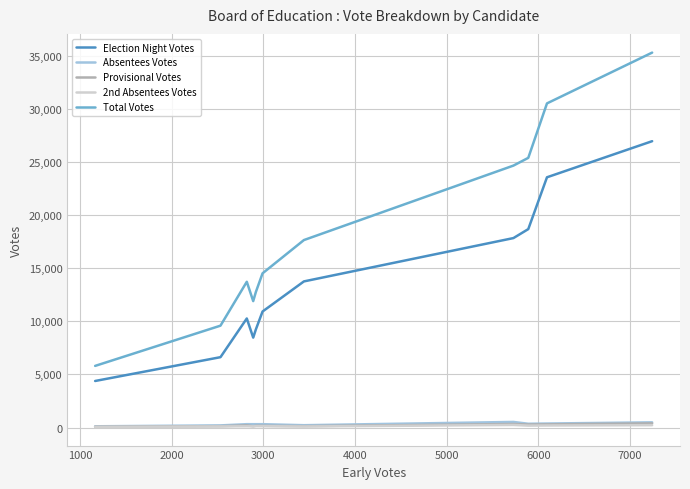

What is the difference between the second highest and minimum values in the 2nd Absentees Votes series?

159